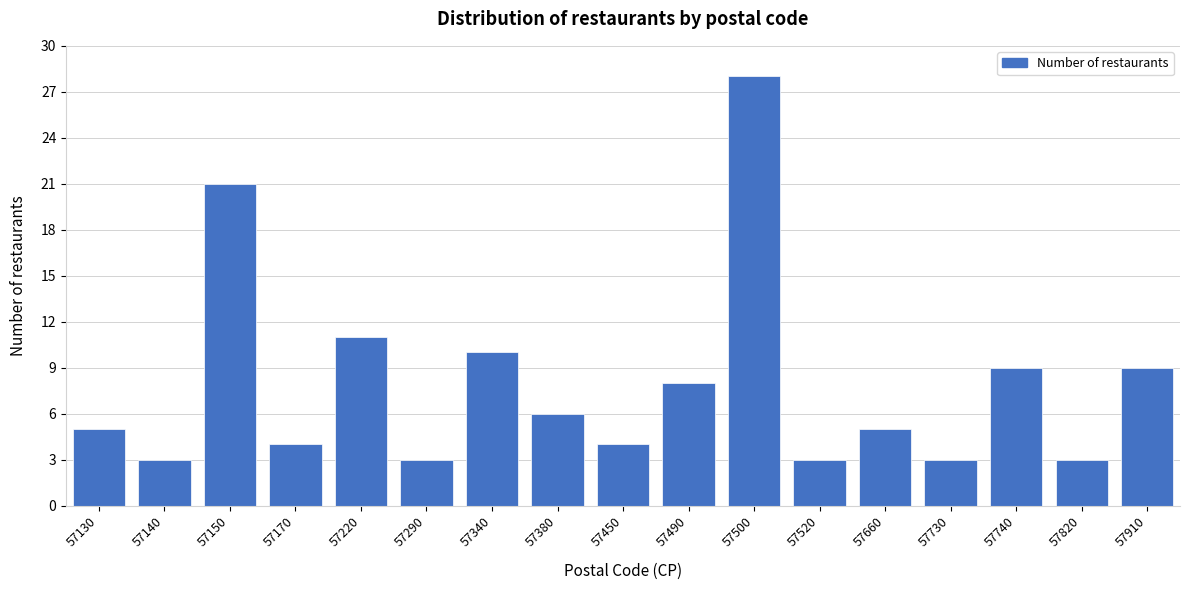

Reading left to right, extract all data points from this chart.

5	3	21	4	11	3	10	6	4	8	28	3	5	3	9	3	9